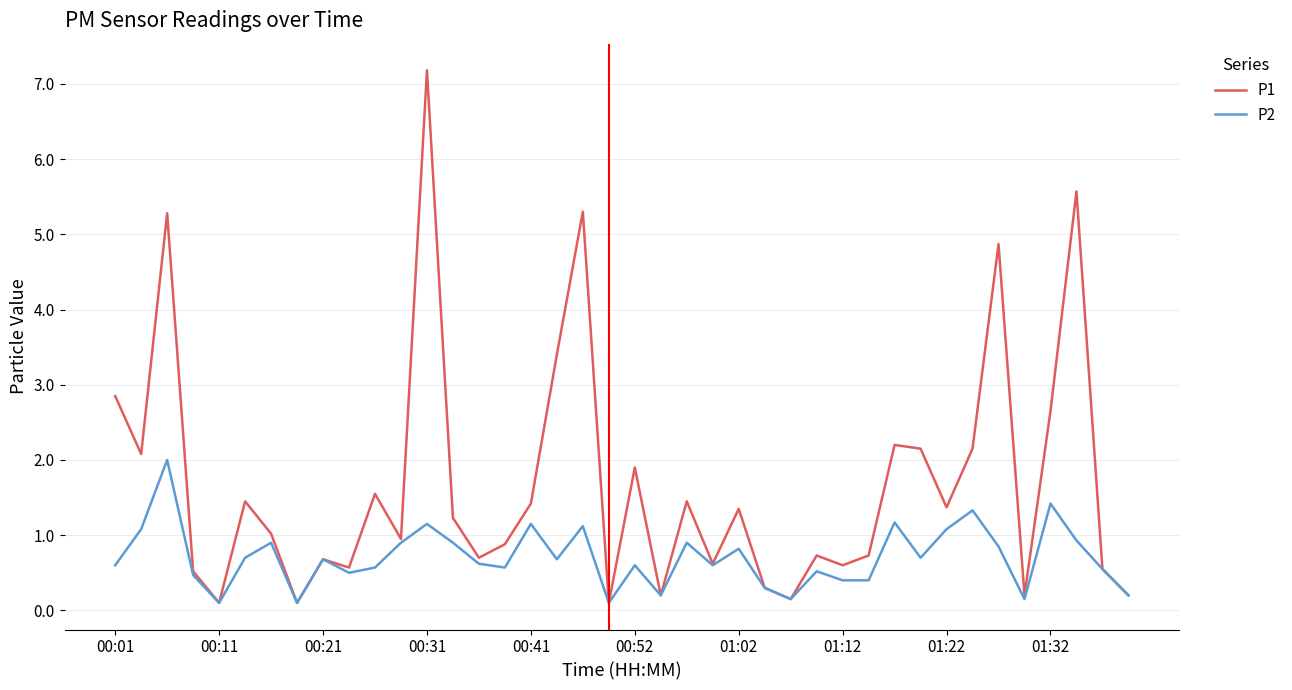

What is the sum of all P2 values?

28.2